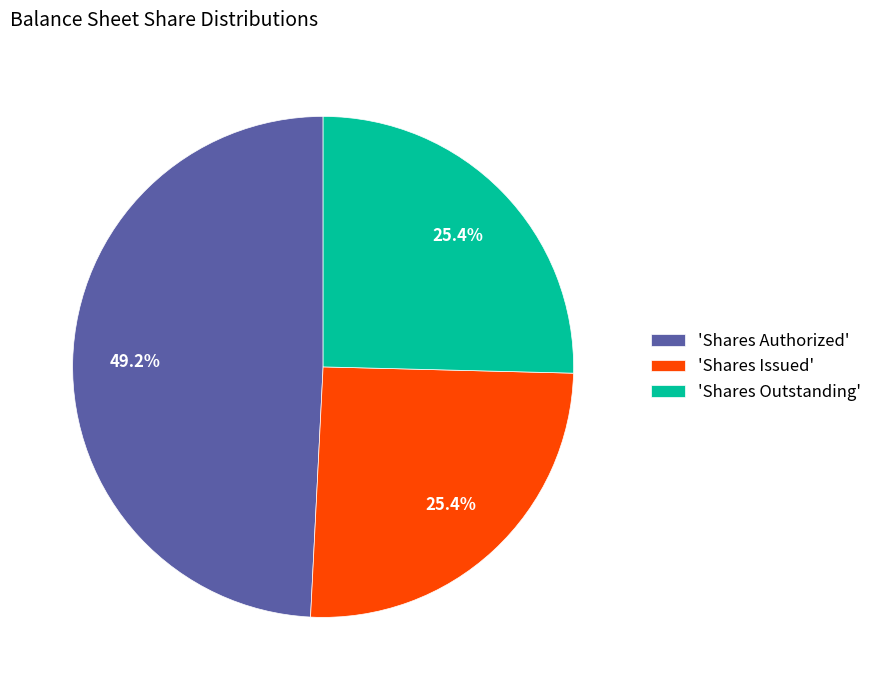

How many segments does this pie chart have?

3